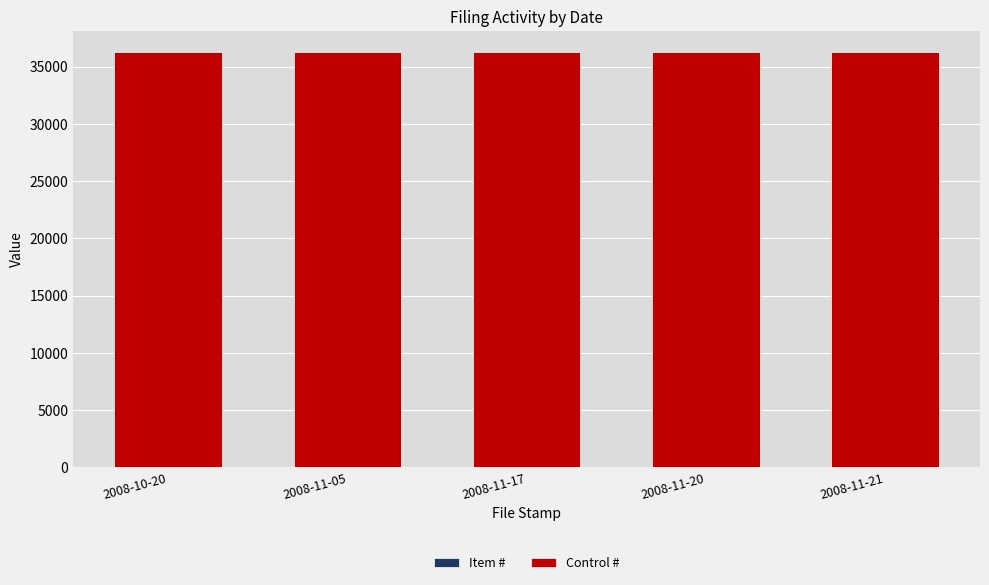

What is the difference between the Item # values at 2008-11-21 and 2008-11-05?

3